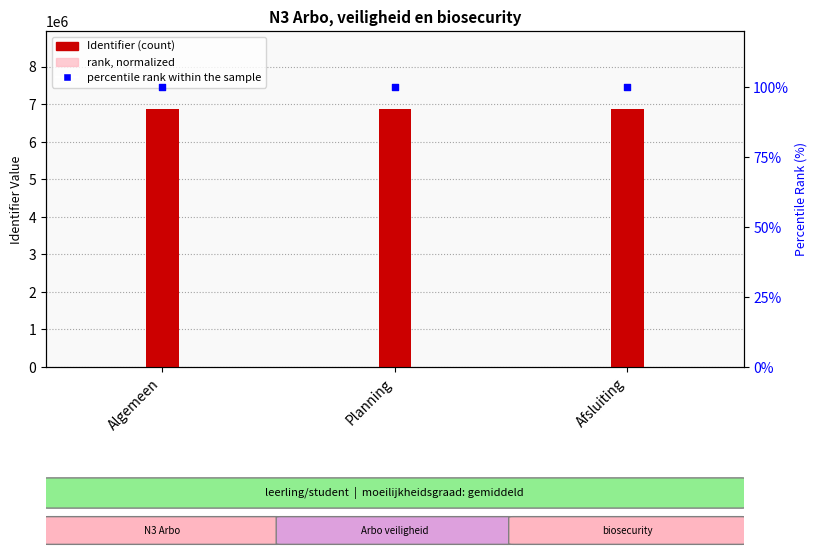

At how many categories does at least one series exceed 5305524?

3